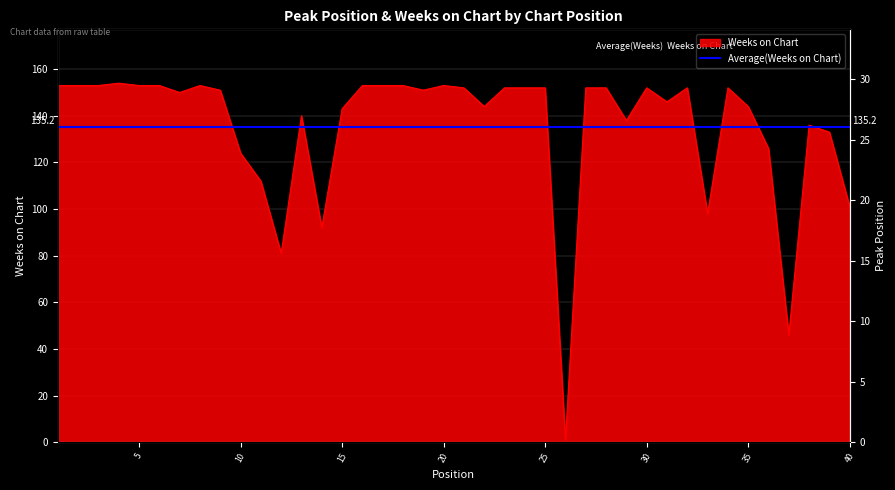

What is the difference between the Peak Position values at 19 and 27?

18